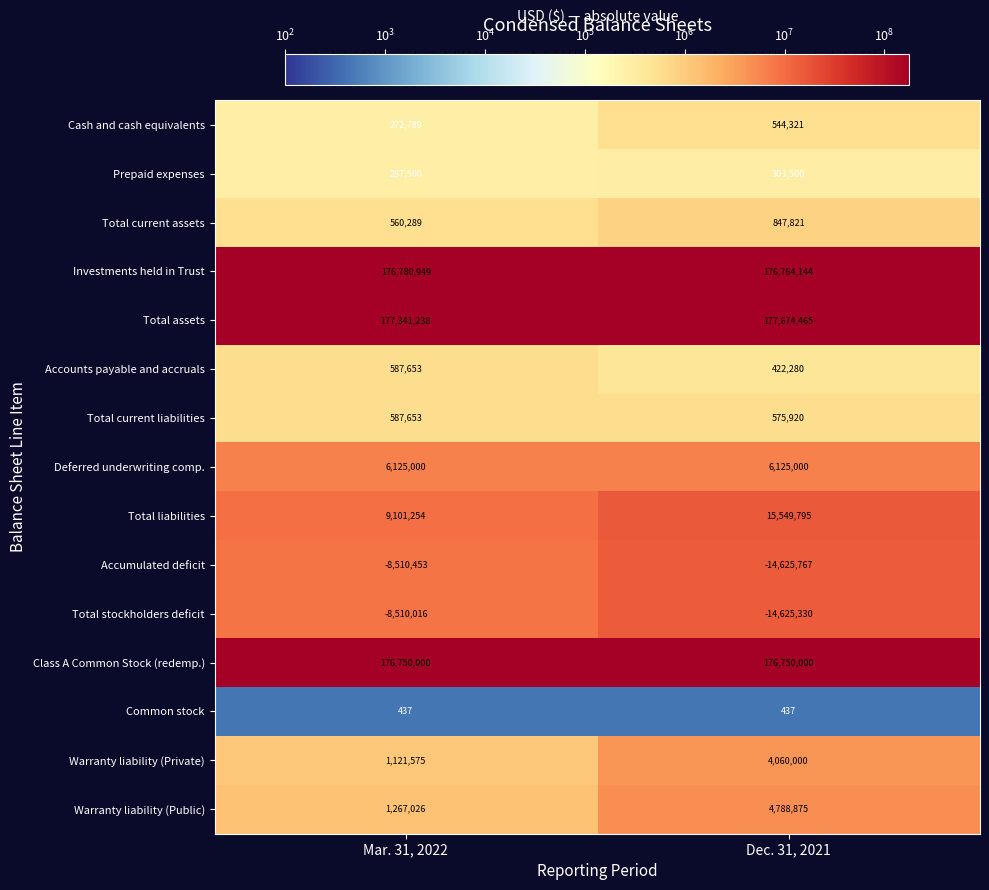

Reading left to right, list all the values displayed in this chart.

Cash and cash equivalents: 272789	544321
Prepaid expenses: 287500	303500
Total current assets: 560289	847821
Investments held in Trust: 176780949	176764144
Total assets: 177341238	177674465
Accounts payable and accruals: 587653	422280
Total current liabilities: 587653	575920
Deferred underwriting comp.: 6125000	6125000
Total liabilities: 9101254	15549795
Accumulated deficit: -8510453	-14625767
Total stockholders deficit: -8510016	-14625330
Class A Common Stock (redemp.): 176750000	176750000
Common stock: 437	437
Warranty liability (Private): 1121575	4060000
Warranty liability (Public): 1267026	4788875